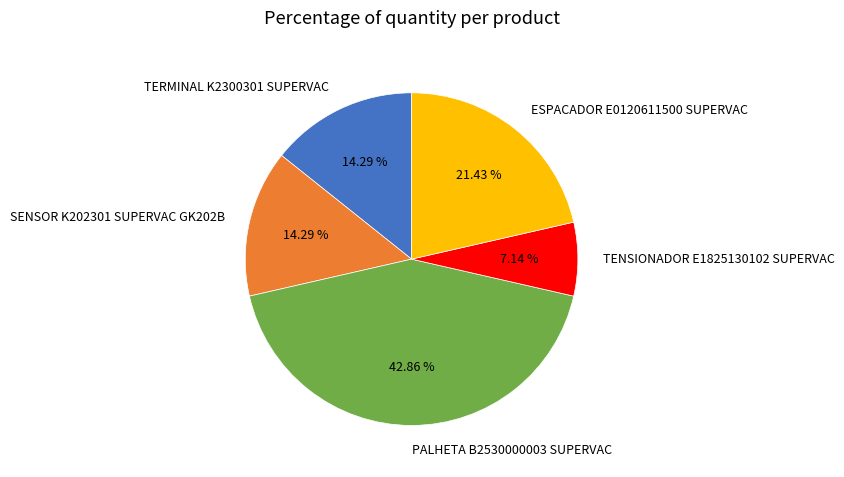

To the nearest percent, what portion does TENSIONADOR E1825130102 SUPERVAC represent?

7%